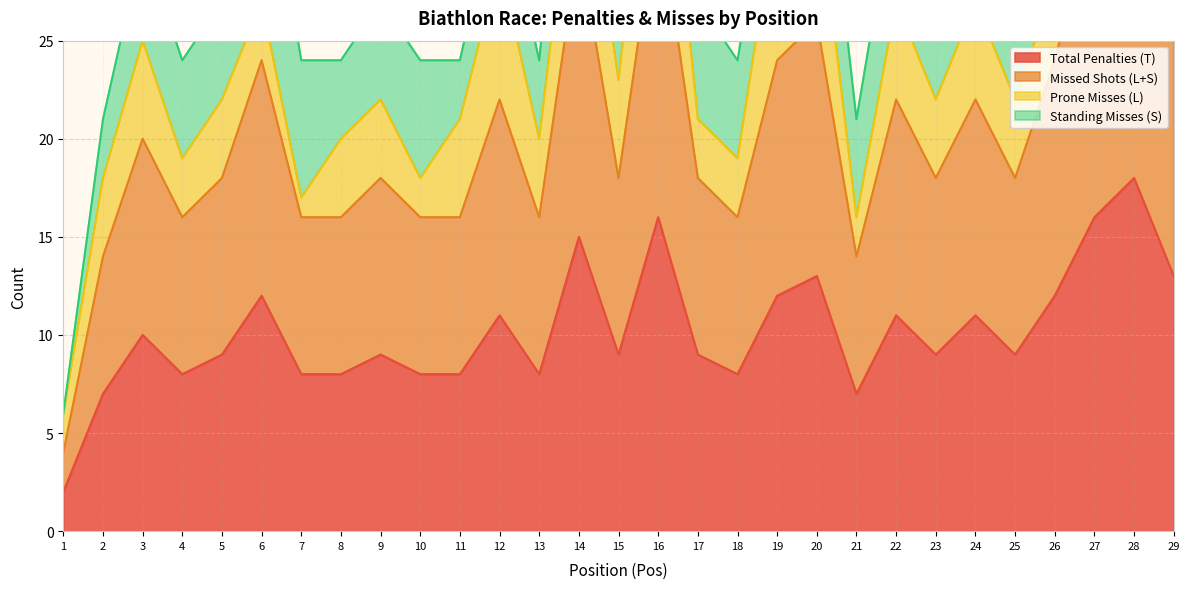

True or false: Missed Shots (L+S) and Total Penalties (T) cross at least once.

False